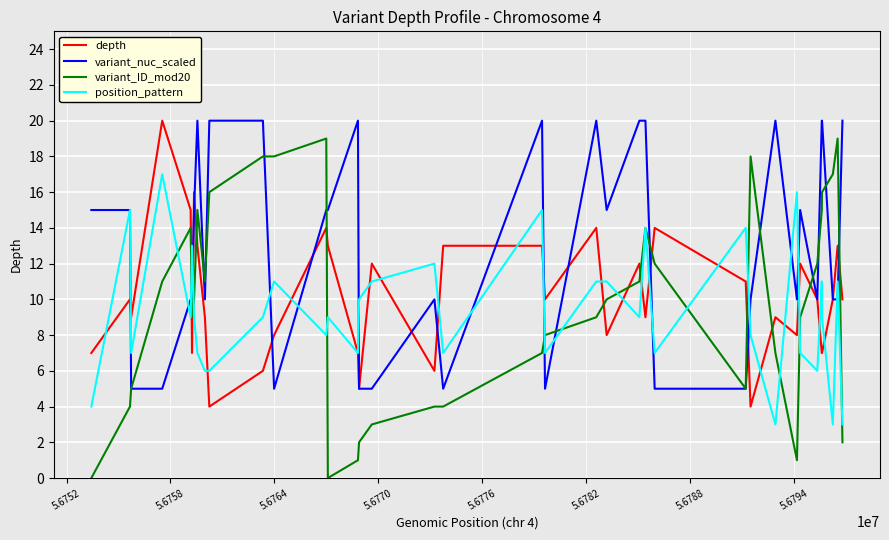

What is the maximum value shown in the chart?

20